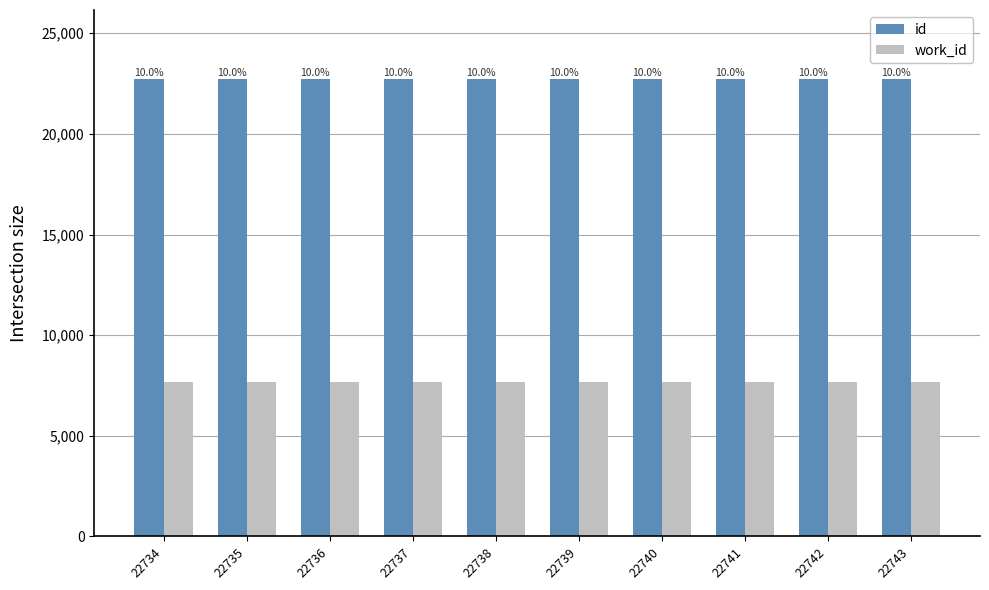

What is the average value of the work_id series?

7674